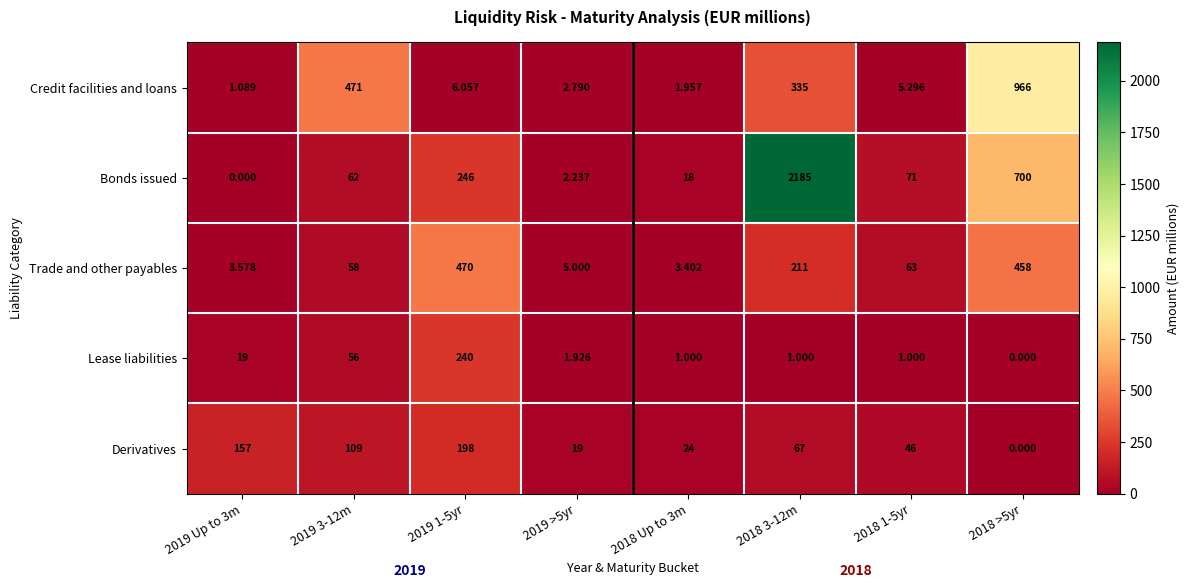

List the series in order of their peak value, highest first.

Bonds issued, Credit facilities and loans, Trade and other payables, Lease liabilities, Derivatives